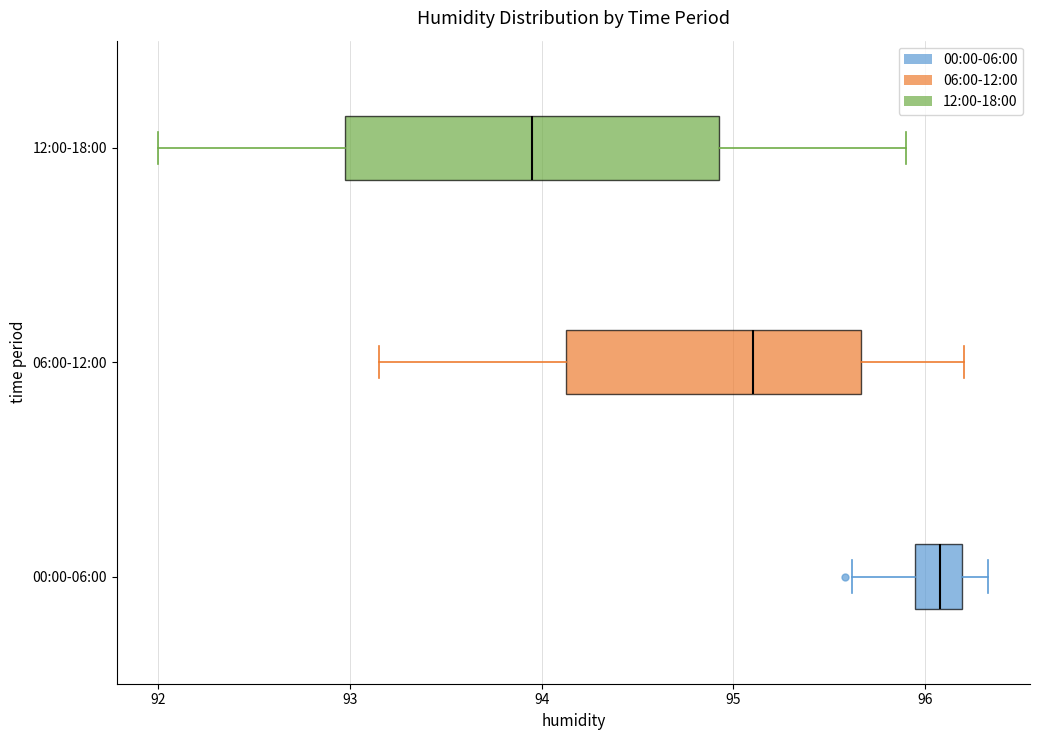

Reading bottom to top, transcribe this box plot: for each box, give where its median line is, the range the box spans, and where its two whiskers end, as read against the x-axis. The values are not printed on the chart, so give them approximately, as read against the axis.

00:00-06:00: median 96.1, box 95.9 to 96.2, whiskers 95.6 to 96.3
06:00-12:00: median 95.1, box 94.1 to 95.7, whiskers 93.2 to 96.2
12:00-18:00: median 94.0, box 93.0 to 94.9, whiskers 92.0 to 95.9